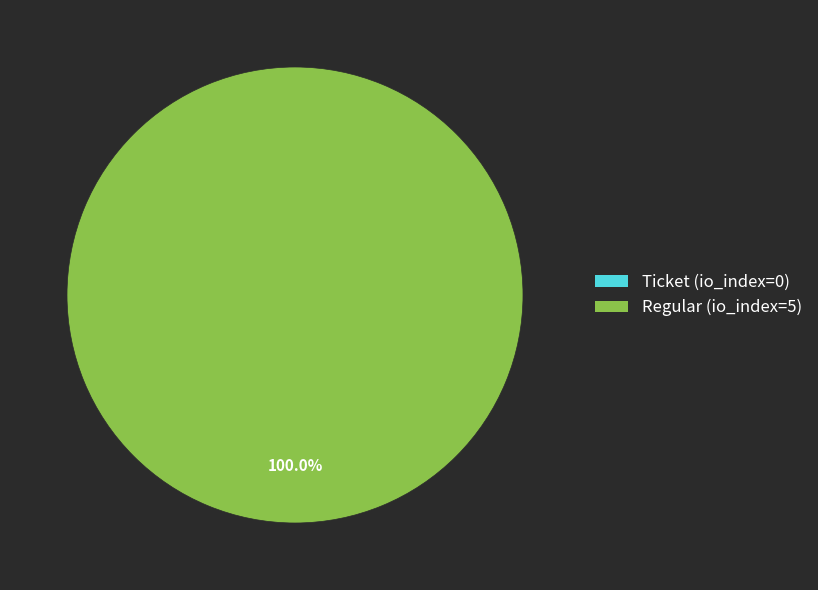

To the nearest percent, what is the difference between the largest and smallest slice percentages?

100%